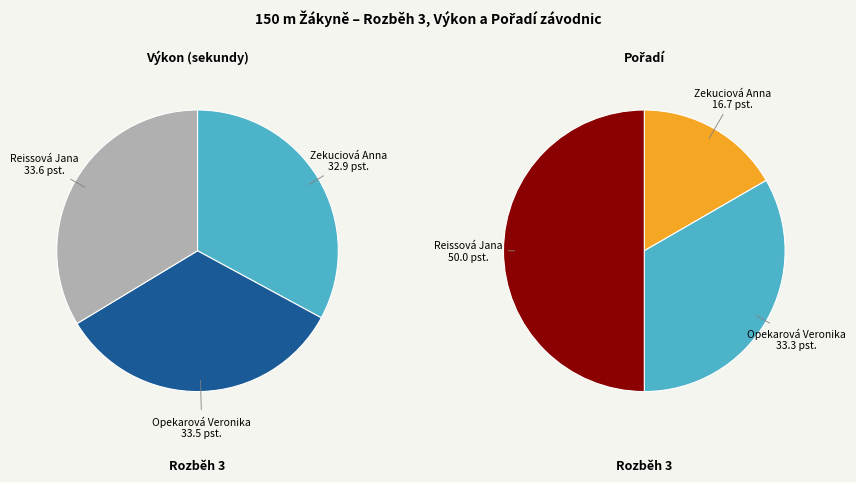

Do Zekuciová Anna and Opekarová Veronika together represent more than half of the pie?

No